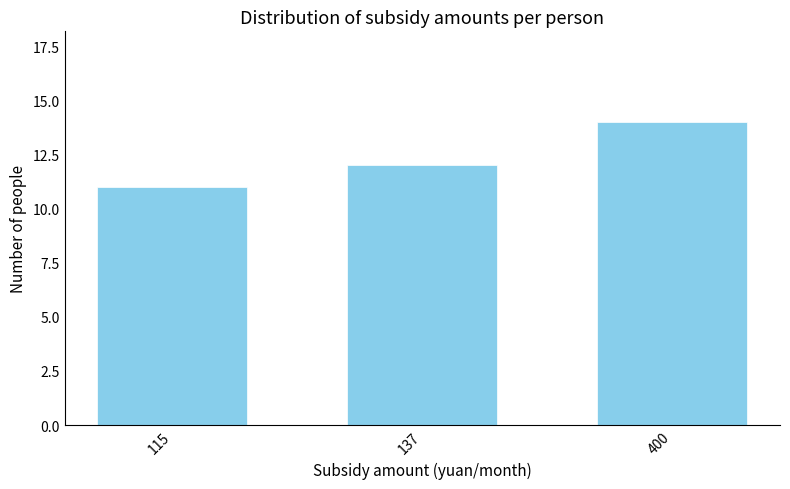

Reading right to left, extract all data points from this chart.

400=14	137=12	115=11